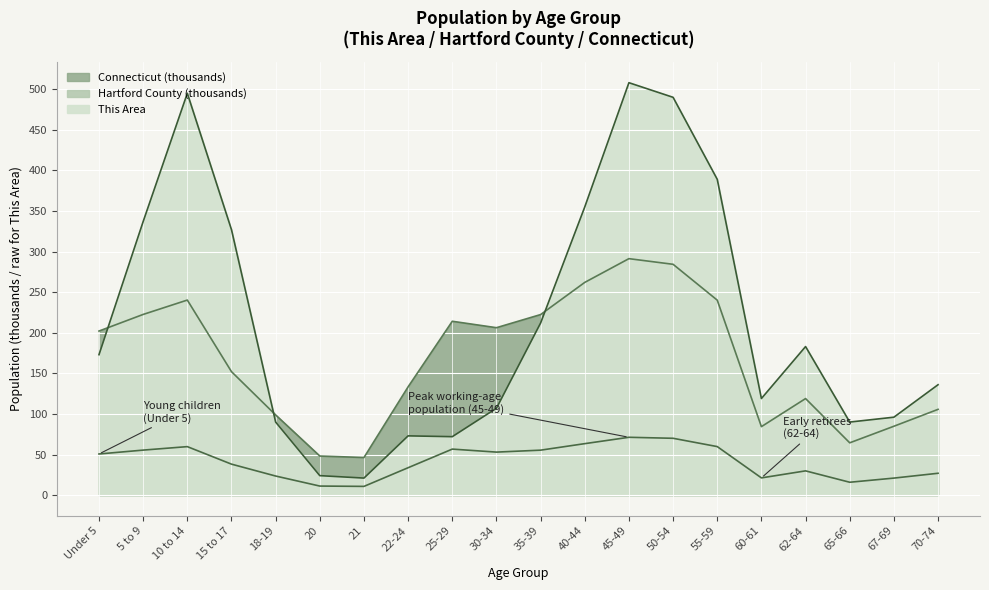

What is the label of the 3rd point from the left?

10 to 14